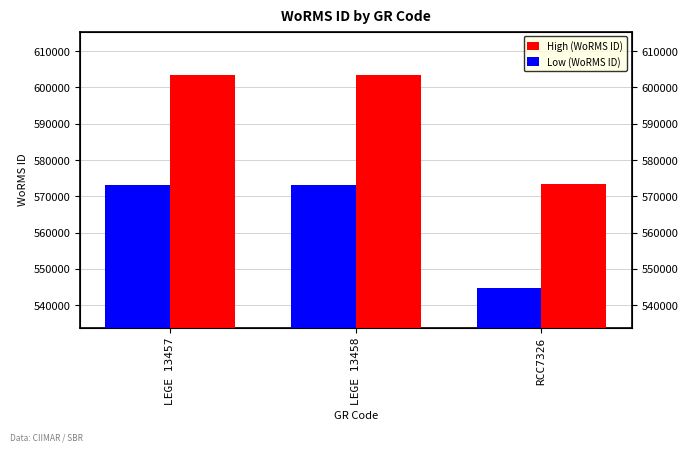

What is the difference between the highest and lowest values at LEGE 13458?

30166.1